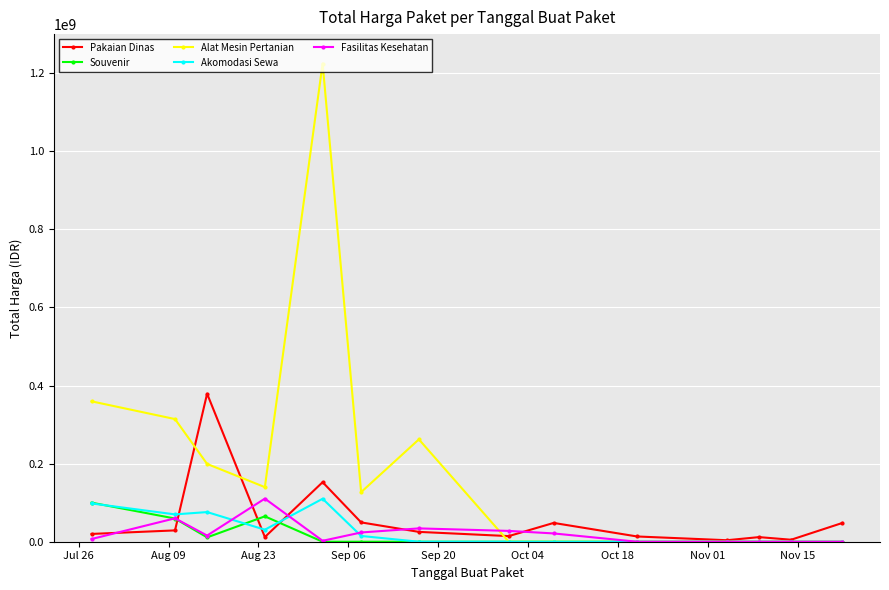

Which series has the widest spread of values?

Alat Mesin Pertanian